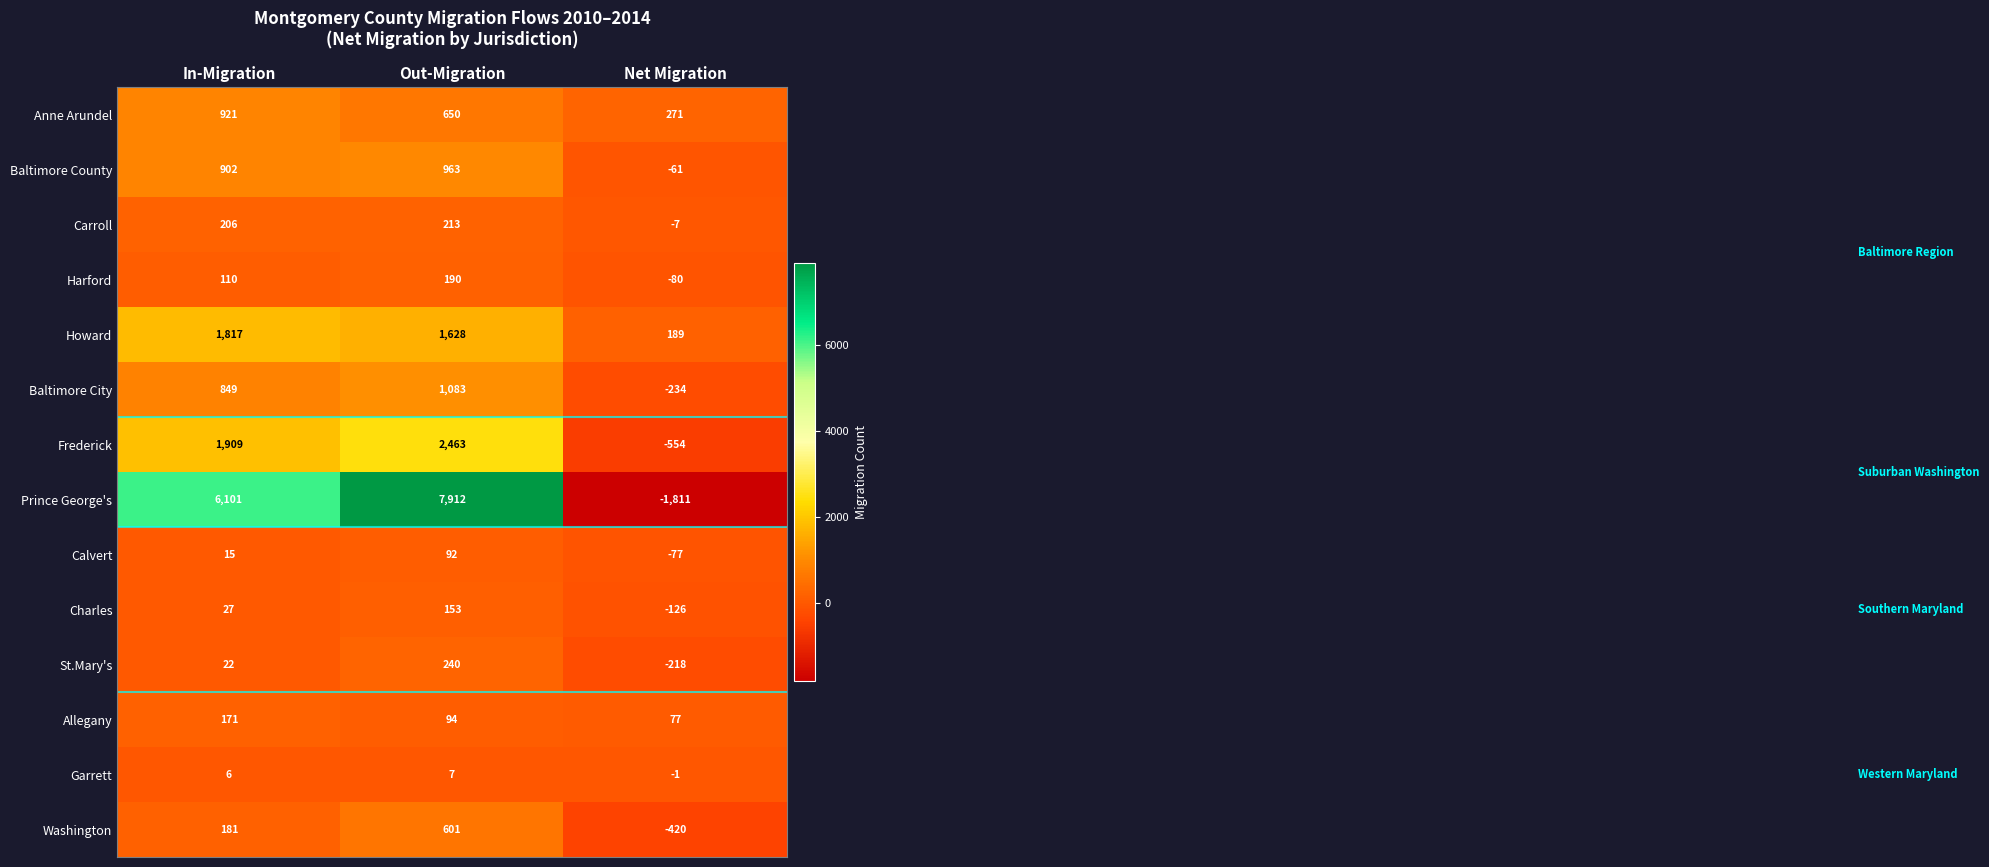

True or false: Allegany has a value of 306 at In-Migration.

False